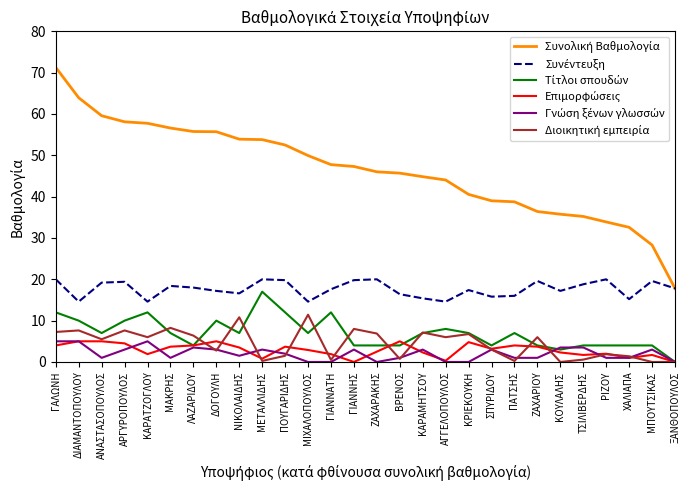

How many lines are shown in the chart?

6